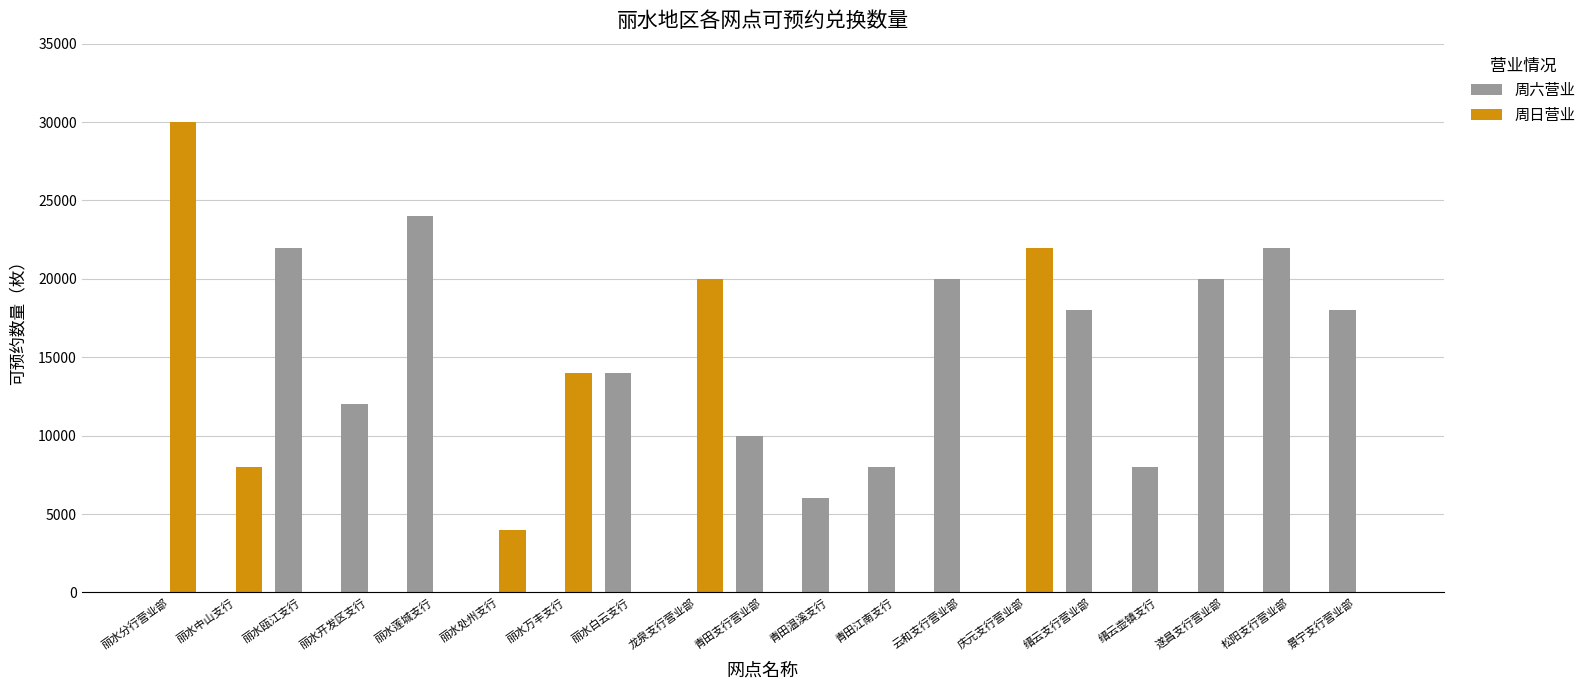

At which label is 周日营业 closest to 15000?

丽水万丰支行